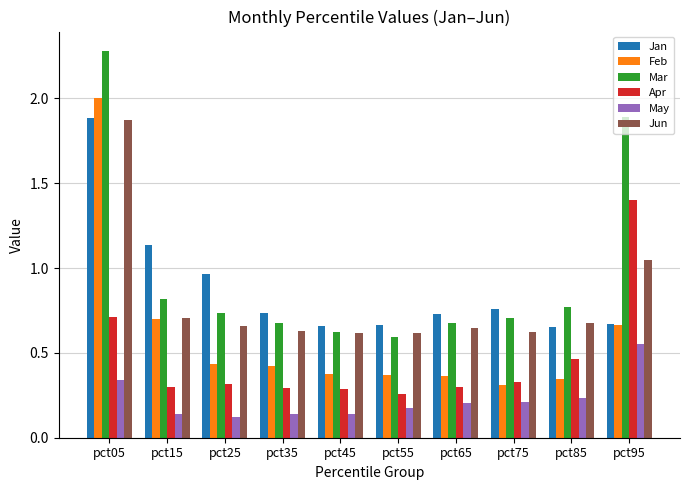

Count the Mar values in the range 0 to 1.

8